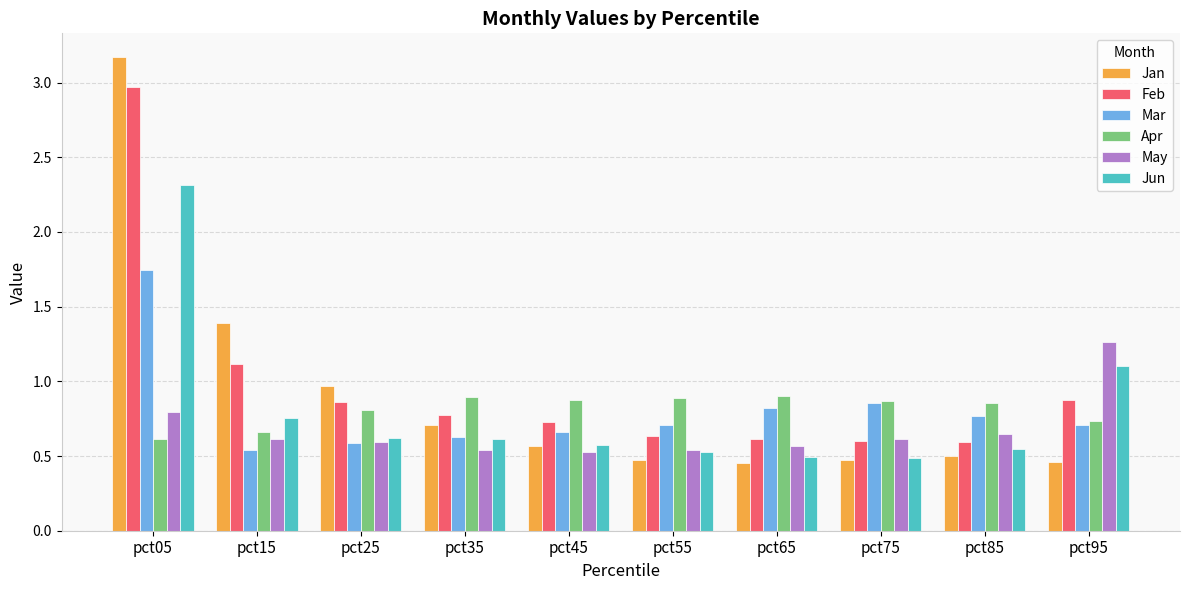

Which category has the highest value in the Mar series?

pct05